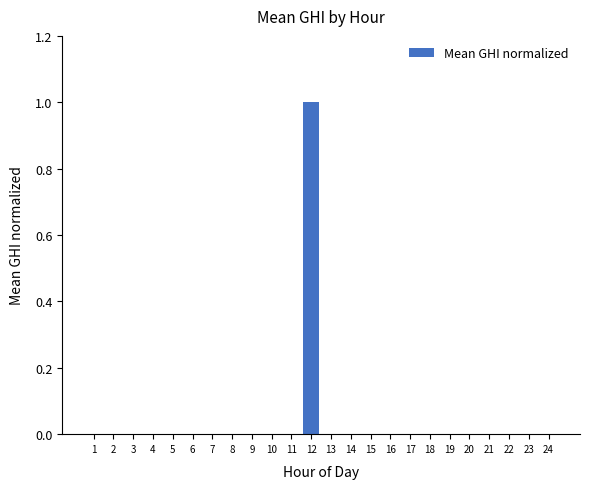

How many distinct data groups are displayed?

1